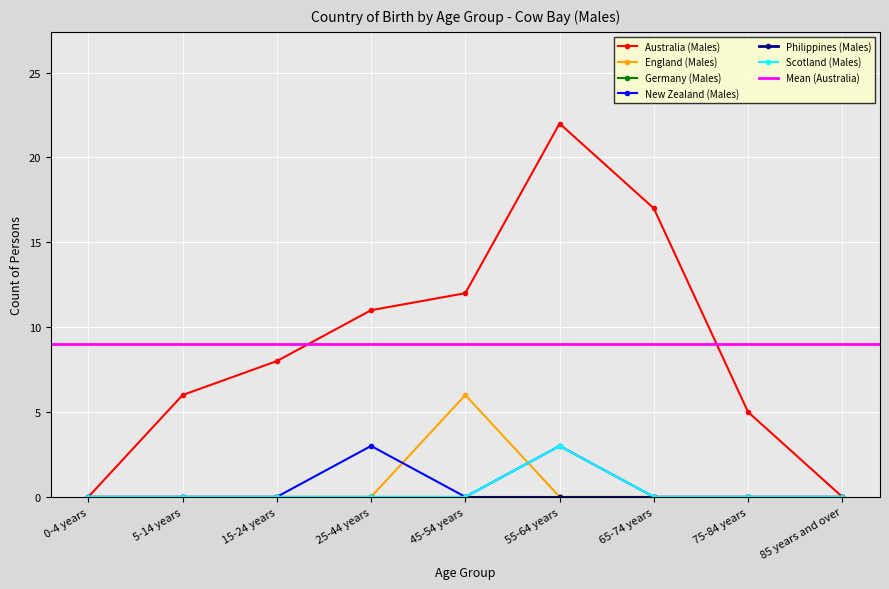

The New Zealand (Males) series shows 0 at 5-14 years. True or false?

True